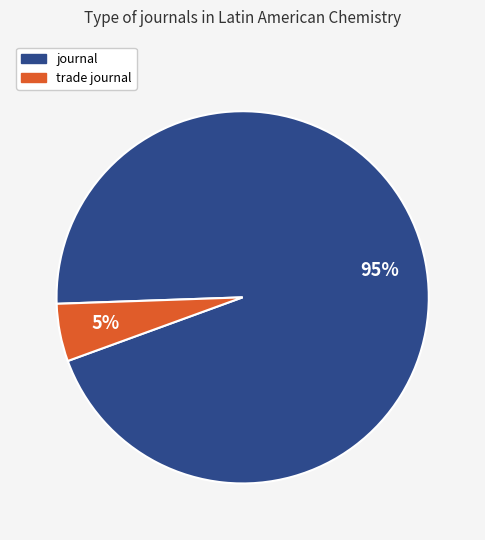

Between trade journal and journal, which is larger?

journal